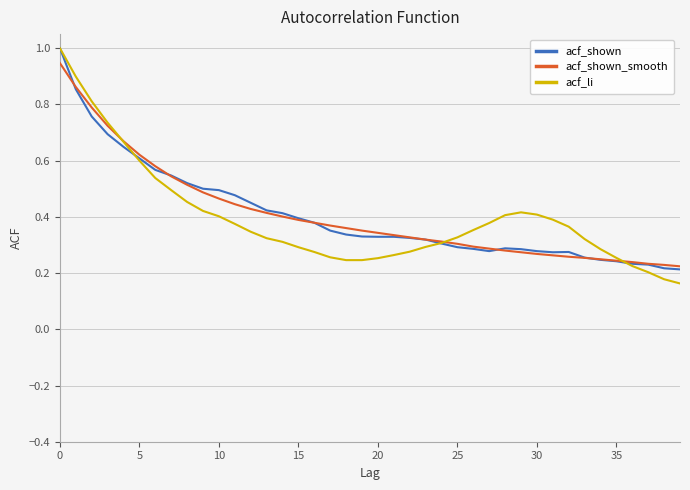

Which series has the largest range (max minus min)?

acf_li